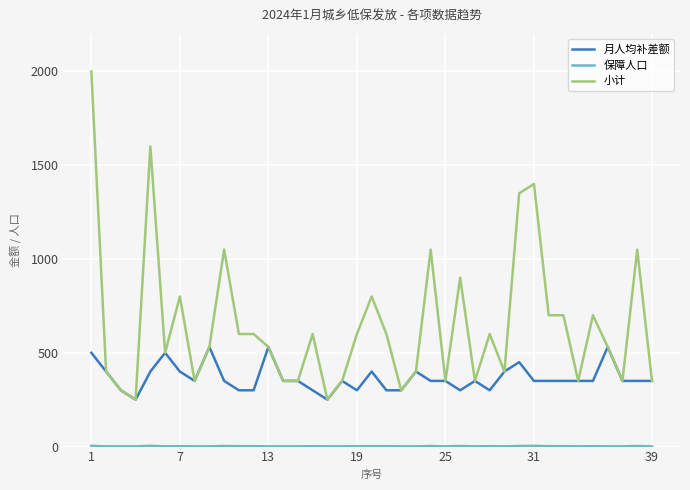

Which series has the largest range (max minus min)?

小计